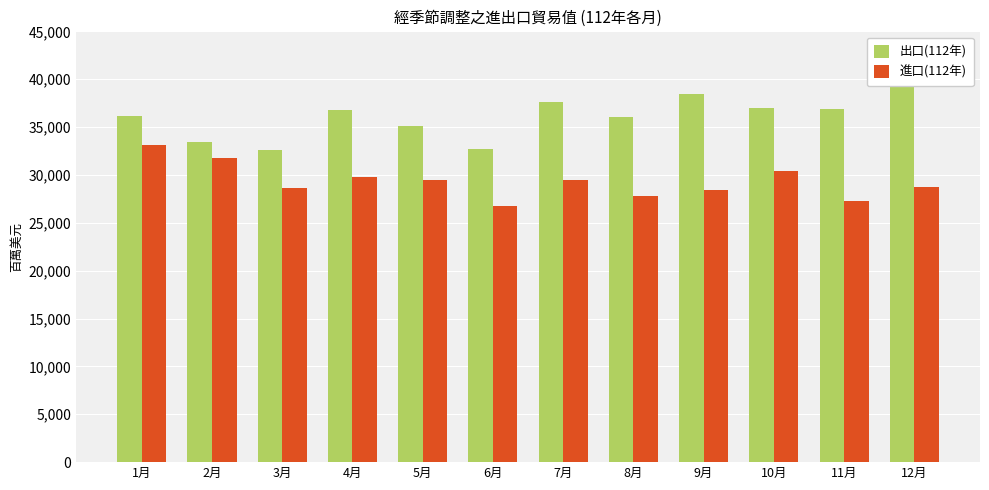

At which label does 進口(112年) first exceed 29450?

1月